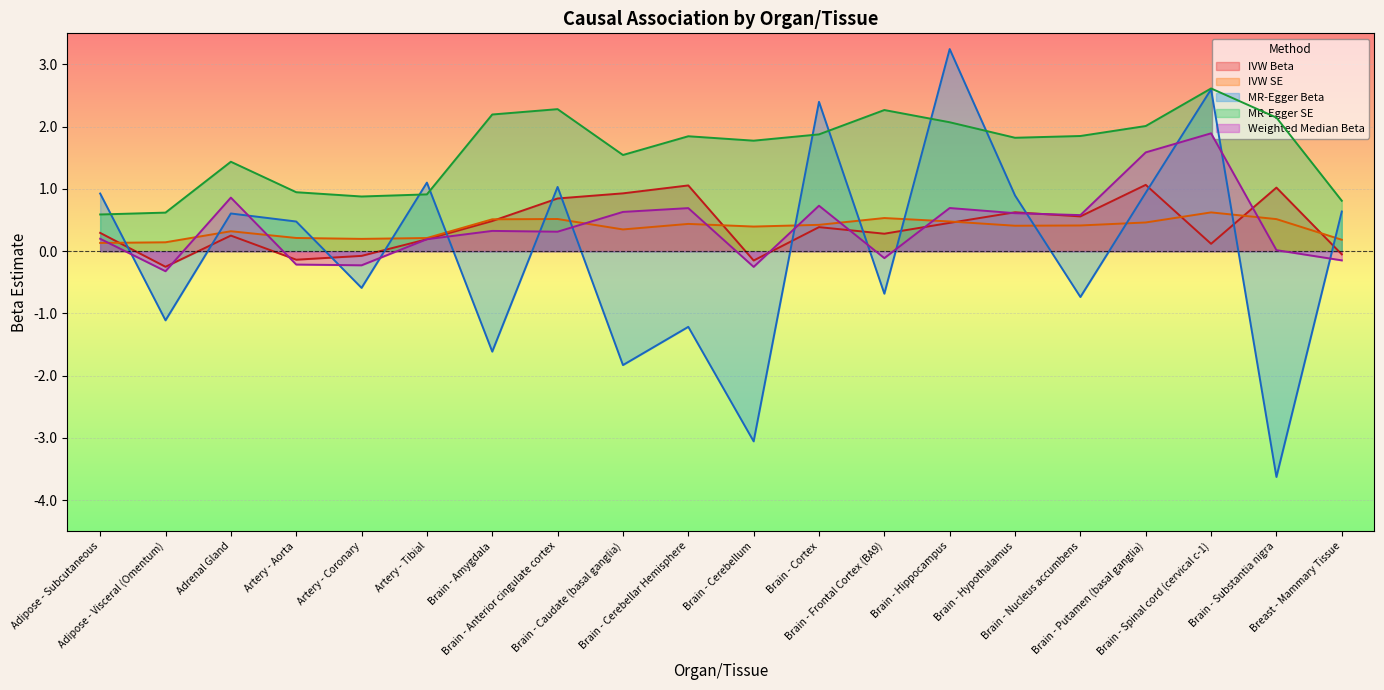

What position from the right is Brain - Putamen (basal ganglia)?

4